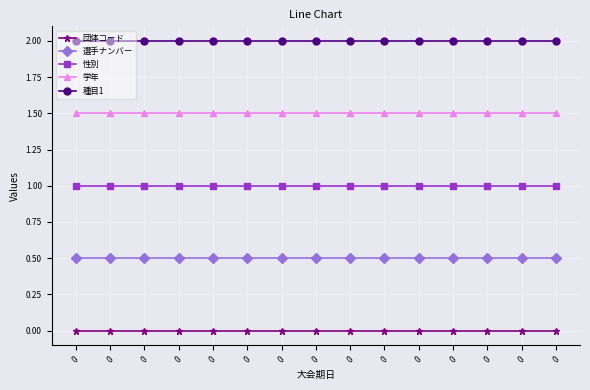

What is the sum of the 性別 values at 0 and 0?

2.0